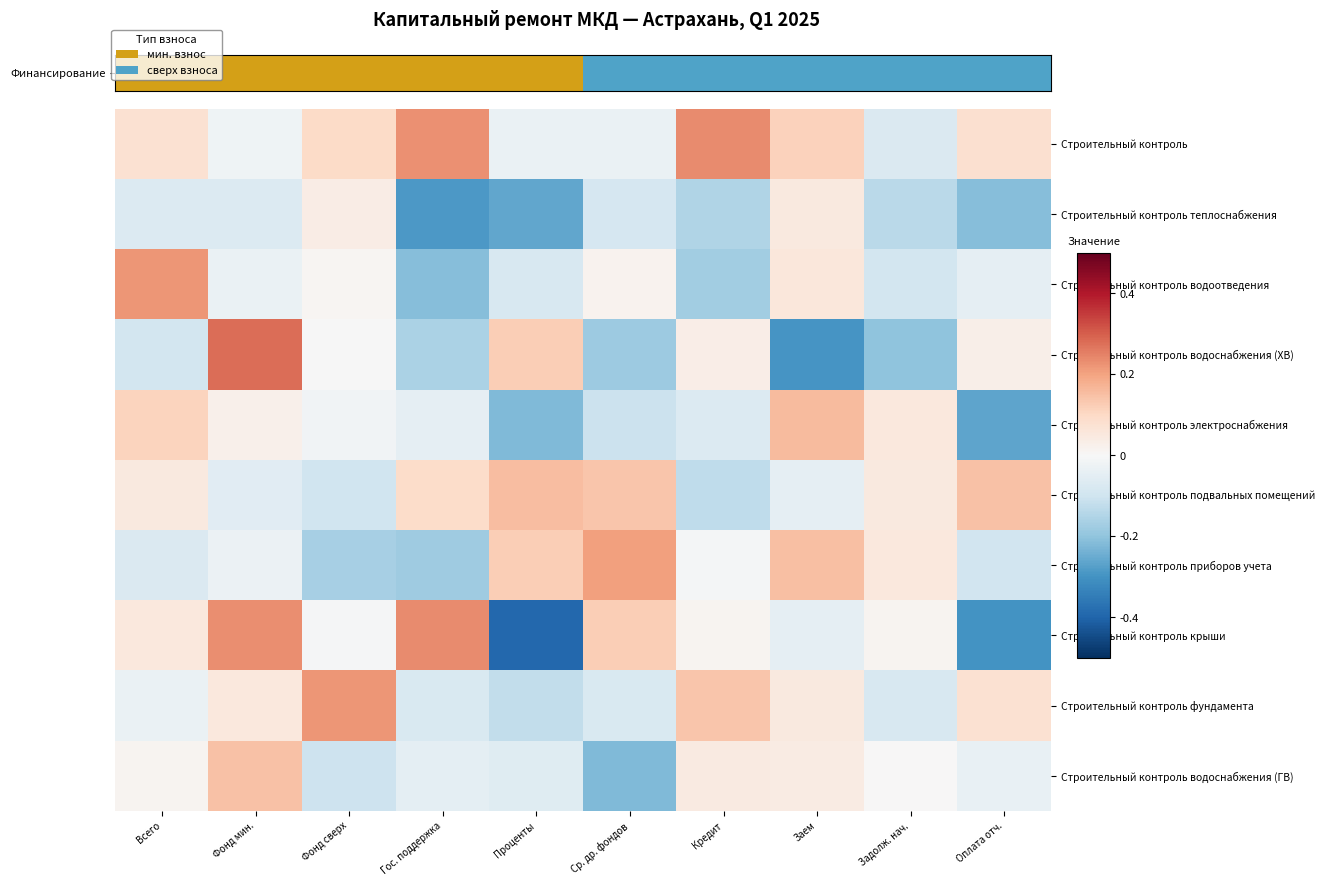

Reading left to right, list all the values displayed in this chart.

Строительный контроль: Всего=0.1	Фонд мин.=-0.0	Фонд сверх=0.1	Гос. поддержка=0.2	Проценты=-0.0	Ср. др. фондов=-0.0	Кредит=0.2	Заем=0.1	Задолж. нач.=-0.1	Оплата отч.=0.1
Строительный контроль теплоснабжения: Всего=-0.1	Фонд мин.=-0.1	Фонд сверх=0.0	Гос. поддержка=-0.3	Проценты=-0.3	Ср. др. фондов=-0.1	Кредит=-0.2	Заем=0.0	Задолж. нач.=-0.1	Оплата отч.=-0.2
Строительный контроль водоотведения: Всего=0.2	Фонд мин.=-0.0	Фонд сверх=0.0	Гос. поддержка=-0.2	Проценты=-0.1	Ср. др. фондов=0.0	Кредит=-0.2	Заем=0.1	Задолж. нач.=-0.1	Оплата отч.=-0.0
Строительный контроль водоснабжения (ХВ): Всего=-0.1	Фонд мин.=0.3	Фонд сверх=-0.0	Гос. поддержка=-0.2	Проценты=0.1	Ср. др. фондов=-0.2	Кредит=0.0	Заем=-0.3	Задолж. нач.=-0.2	Оплата отч.=0.0
Строительный контроль электроснабжения: Всего=0.1	Фонд мин.=0.0	Фонд сверх=-0.0	Гос. поддержка=-0.0	Проценты=-0.2	Ср. др. фондов=-0.1	Кредит=-0.1	Заем=0.2	Задолж. нач.=0.1	Оплата отч.=-0.3
Строительный контроль подвальных помещений: Всего=0.0	Фонд мин.=-0.1	Фонд сверх=-0.1	Гос. поддержка=0.1	Проценты=0.2	Ср. др. фондов=0.1	Кредит=-0.1	Заем=-0.0	Задолж. нач.=0.0	Оплата отч.=0.1
Строительный контроль приборов учета: Всего=-0.1	Фонд мин.=-0.0	Фонд сверх=-0.2	Гос. поддержка=-0.2	Проценты=0.1	Ср. др. фондов=0.2	Кредит=-0.0	Заем=0.2	Задолж. нач.=0.1	Оплата отч.=-0.1
Строительный контроль крыши: Всего=0.1	Фонд мин.=0.2	Фонд сверх=-0.0	Гос. поддержка=0.2	Проценты=-0.4	Ср. др. фондов=0.1	Кредит=0.0	Заем=-0.0	Задолж. нач.=0.0	Оплата отч.=-0.3
Строительный контроль фундамента: Всего=-0.0	Фонд мин.=0.1	Фонд сверх=0.2	Гос. поддержка=-0.1	Проценты=-0.1	Ср. др. фондов=-0.1	Кредит=0.1	Заем=0.0	Задолж. нач.=-0.1	Оплата отч.=0.1
Строительный контроль водоснабжения (ГВ): Всего=0.0	Фонд мин.=0.1	Фонд сверх=-0.1	Гос. поддержка=-0.0	Проценты=-0.1	Ср. др. фондов=-0.2	Кредит=0.0	Заем=0.0	Задолж. нач.=0.0	Оплата отч.=-0.0